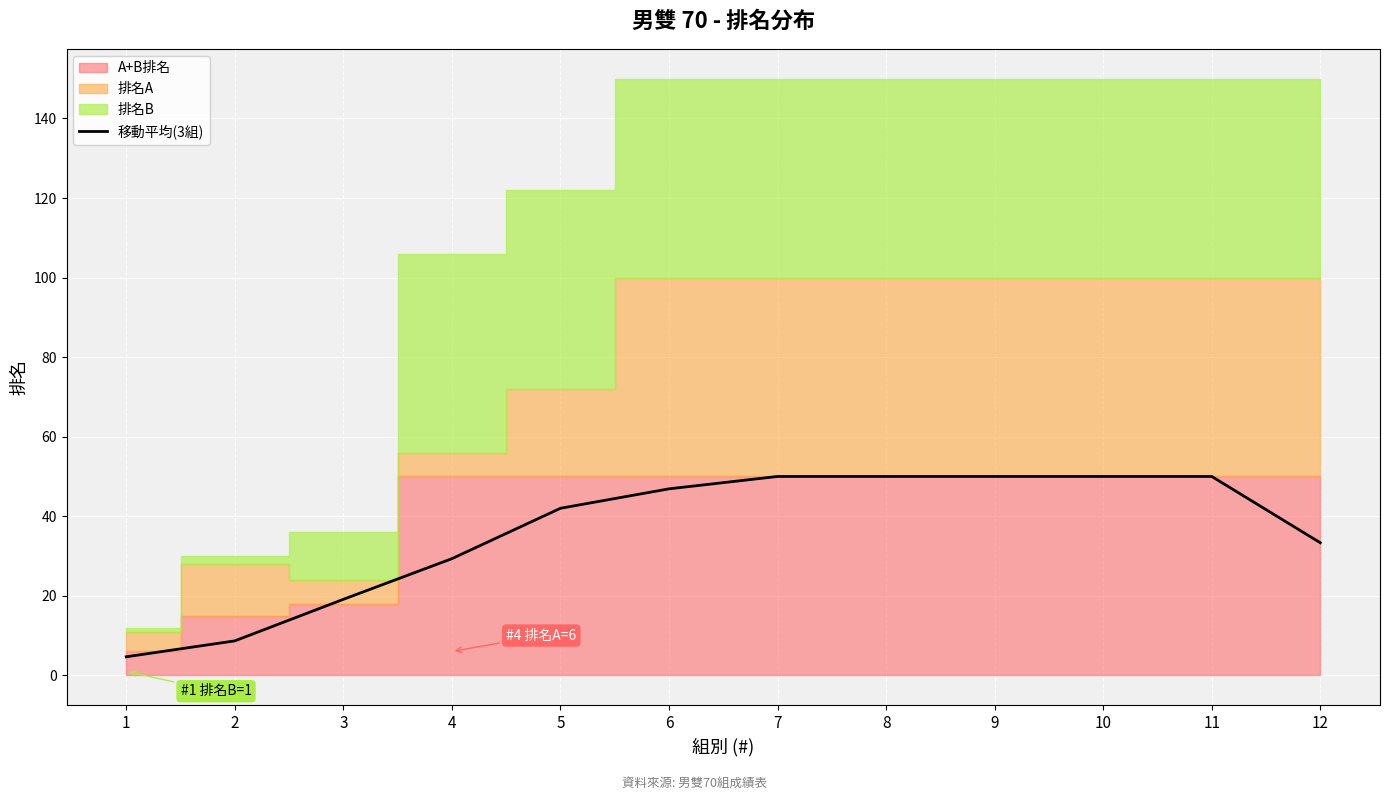

What is the difference between the maximum and minimum values?

45.3